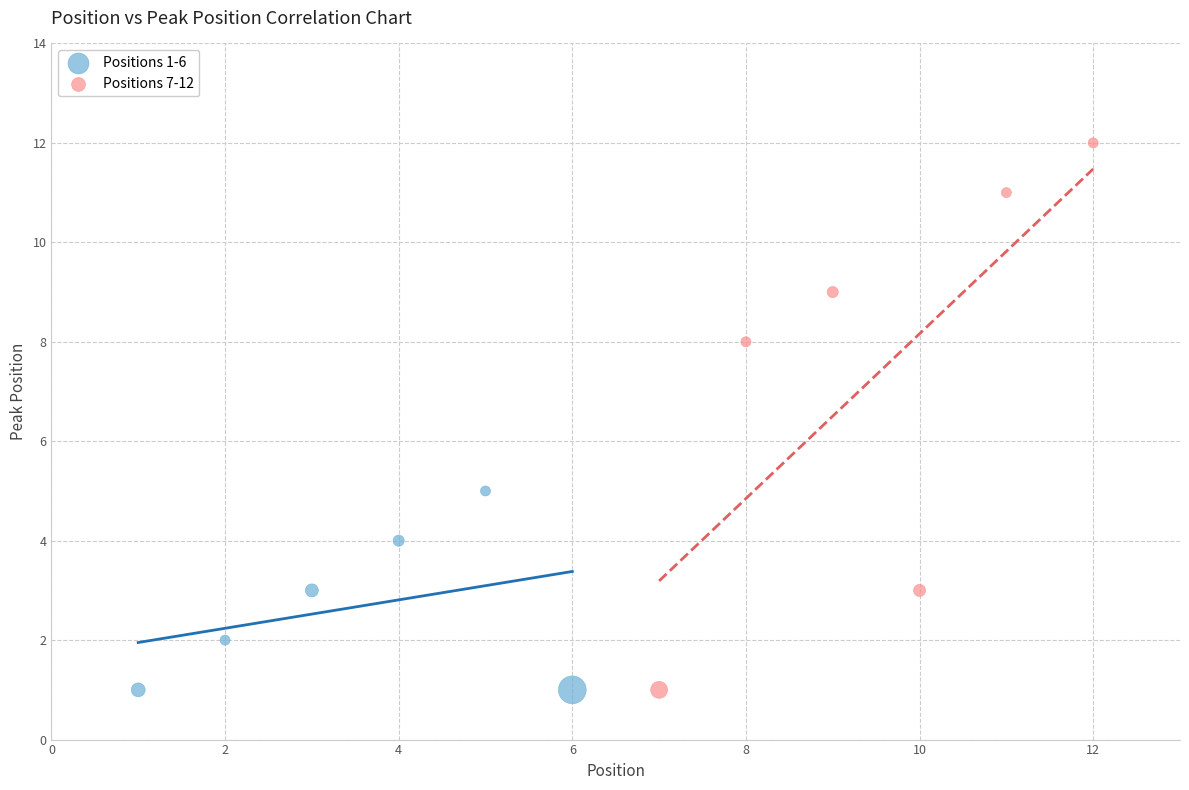

Which series has the largest Y range (max minus min)?

Positions 7-12